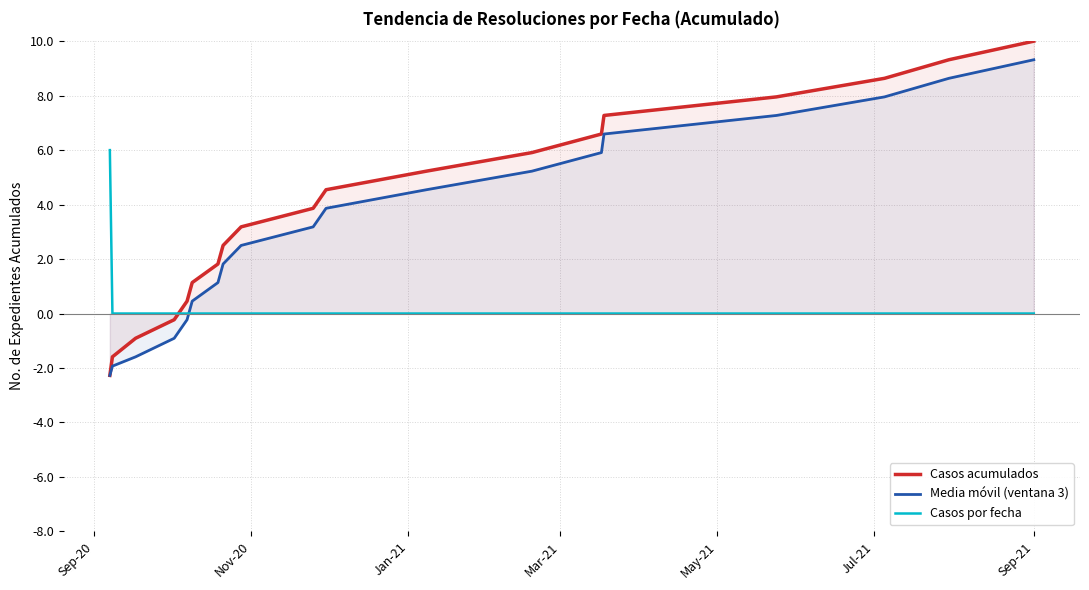

Which series has the widest spread of values?

Casos acumulados